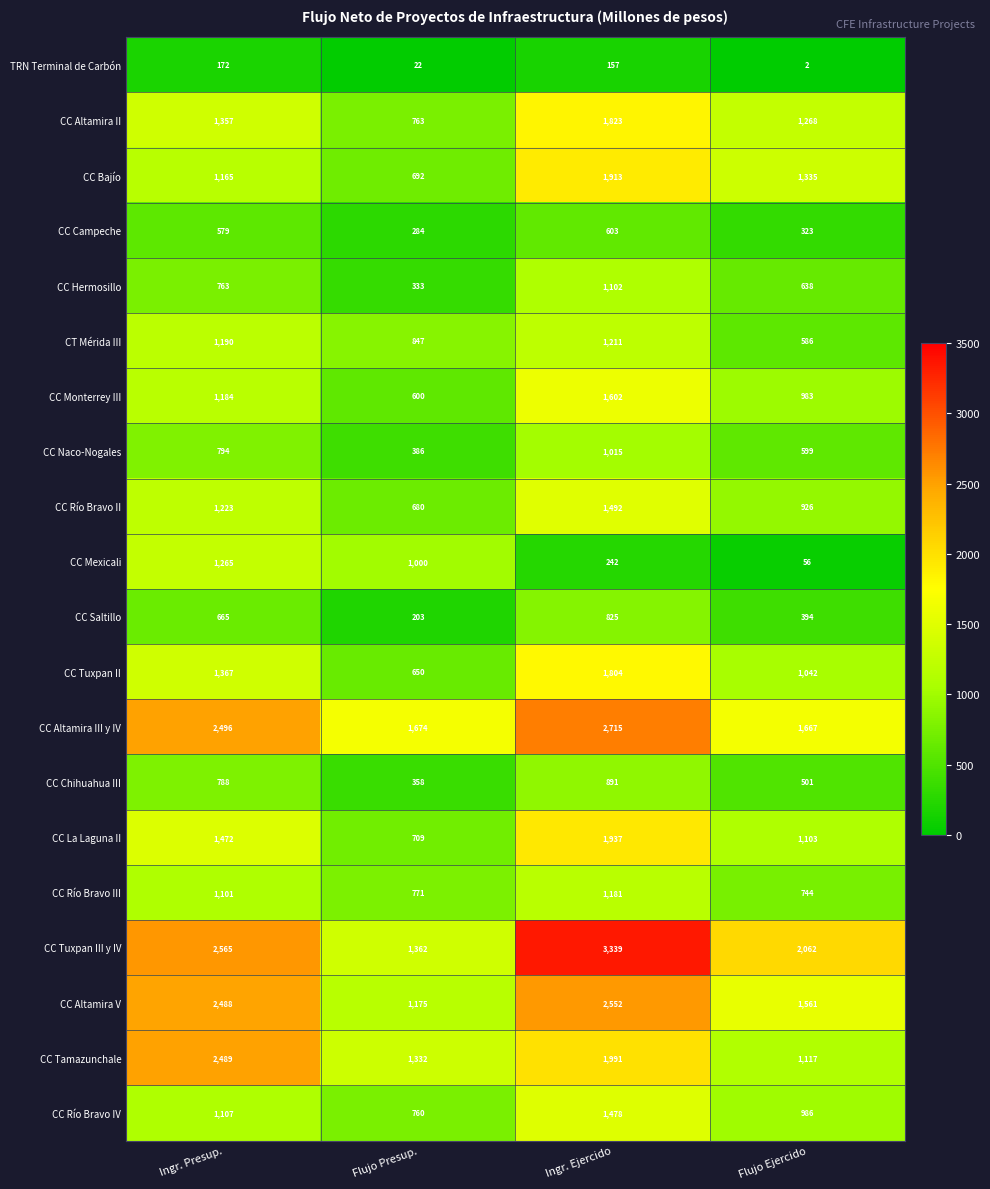

Which category has the highest value across all series?

Ingr. Ejercido